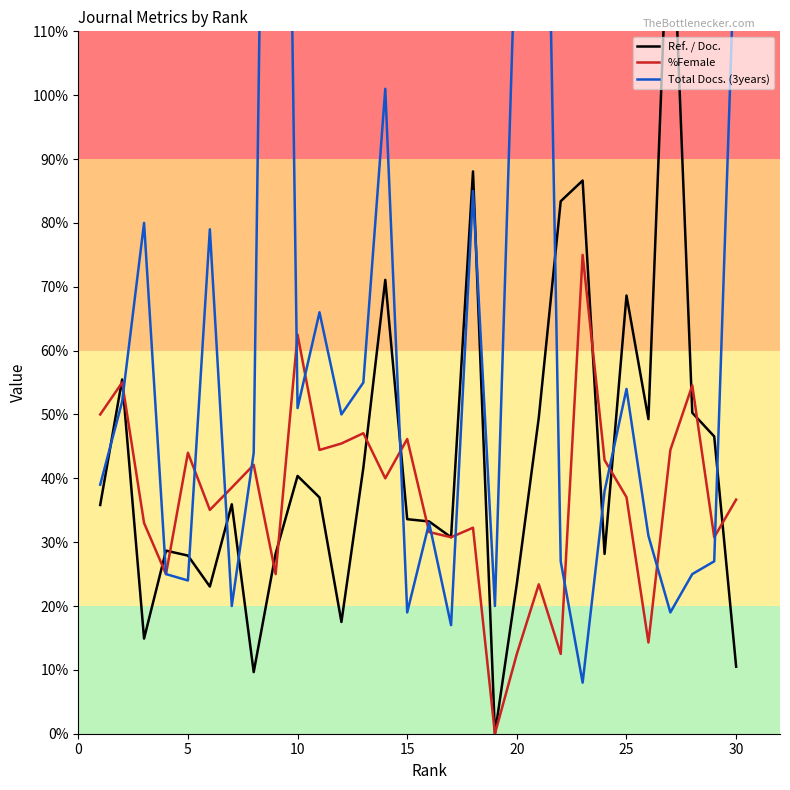

True or false: Total Docs. (3years) has more than 1 interior local peaks.

True